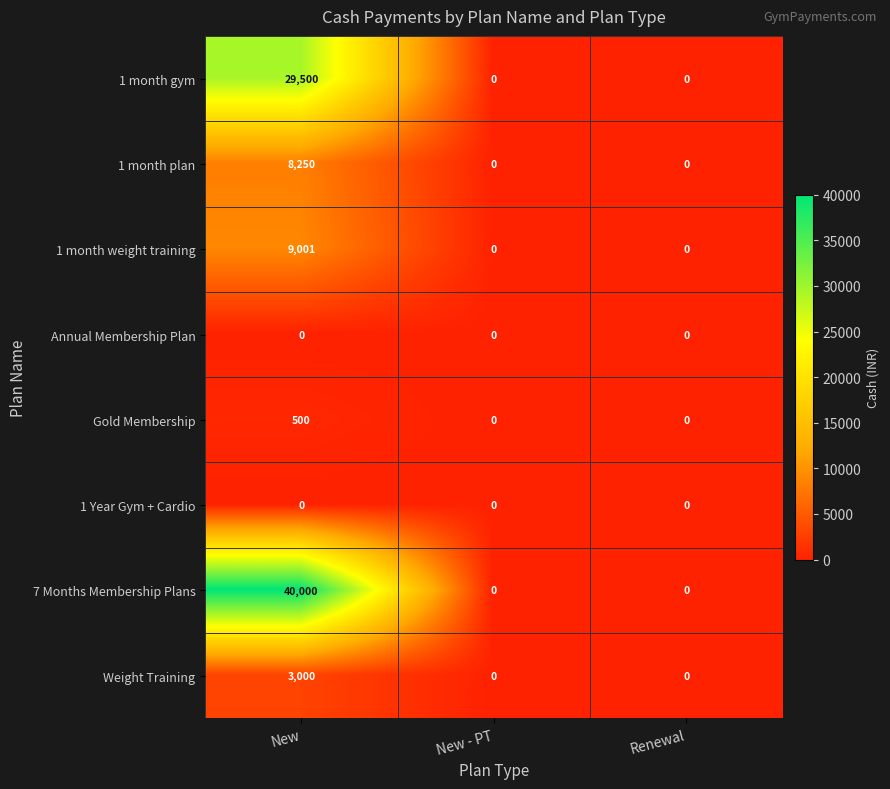

At which category is the sum across all series the highest?

New